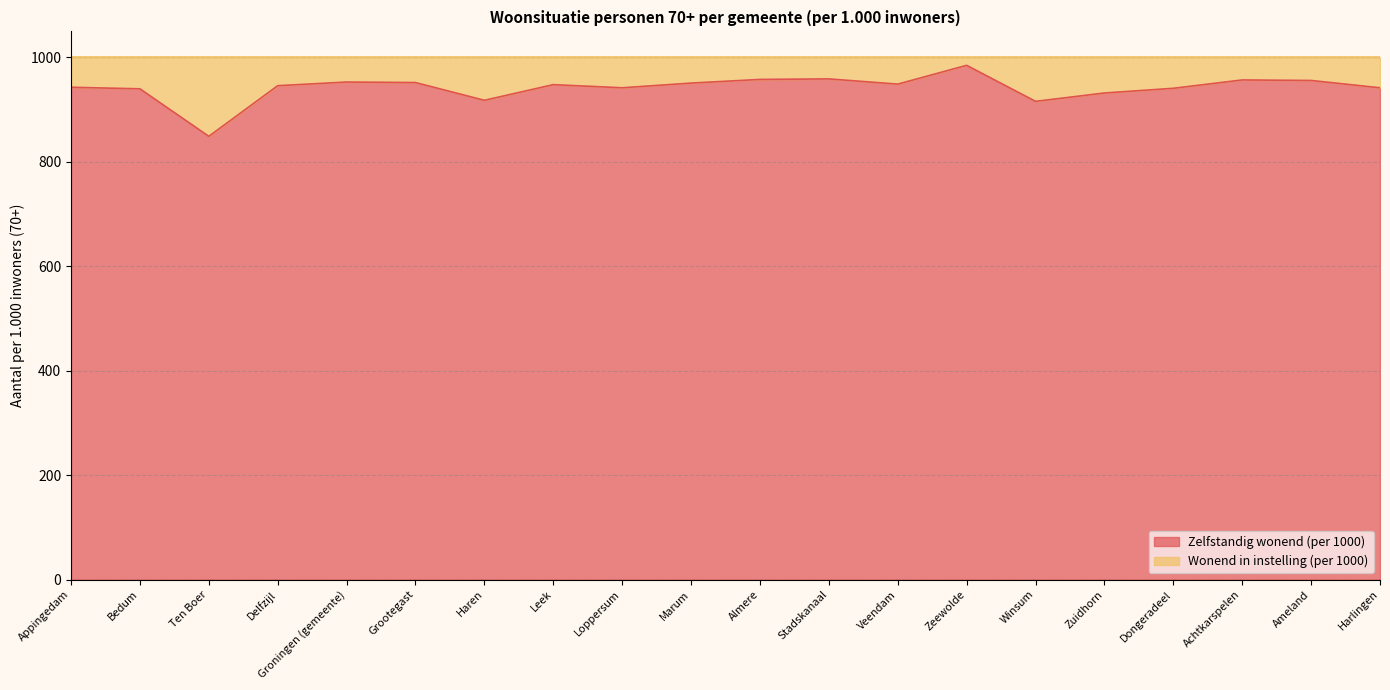

What is the value of the 18th point from the left?

957